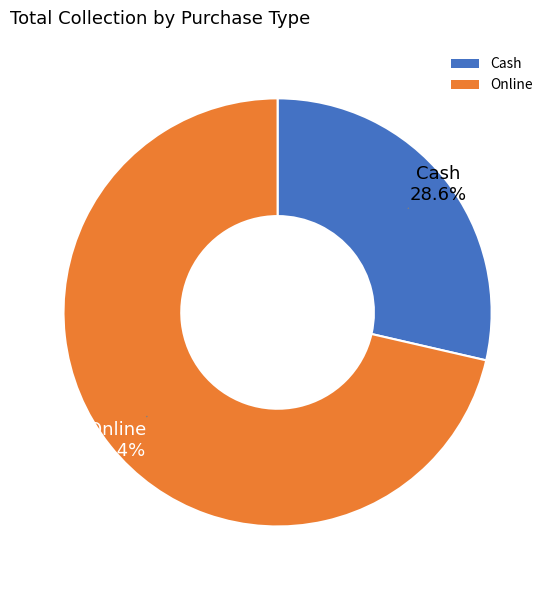

What is the total percentage of Cash and Online?

100.0%